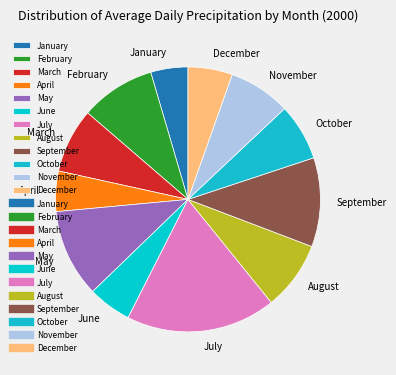

Which slice is the largest?

July